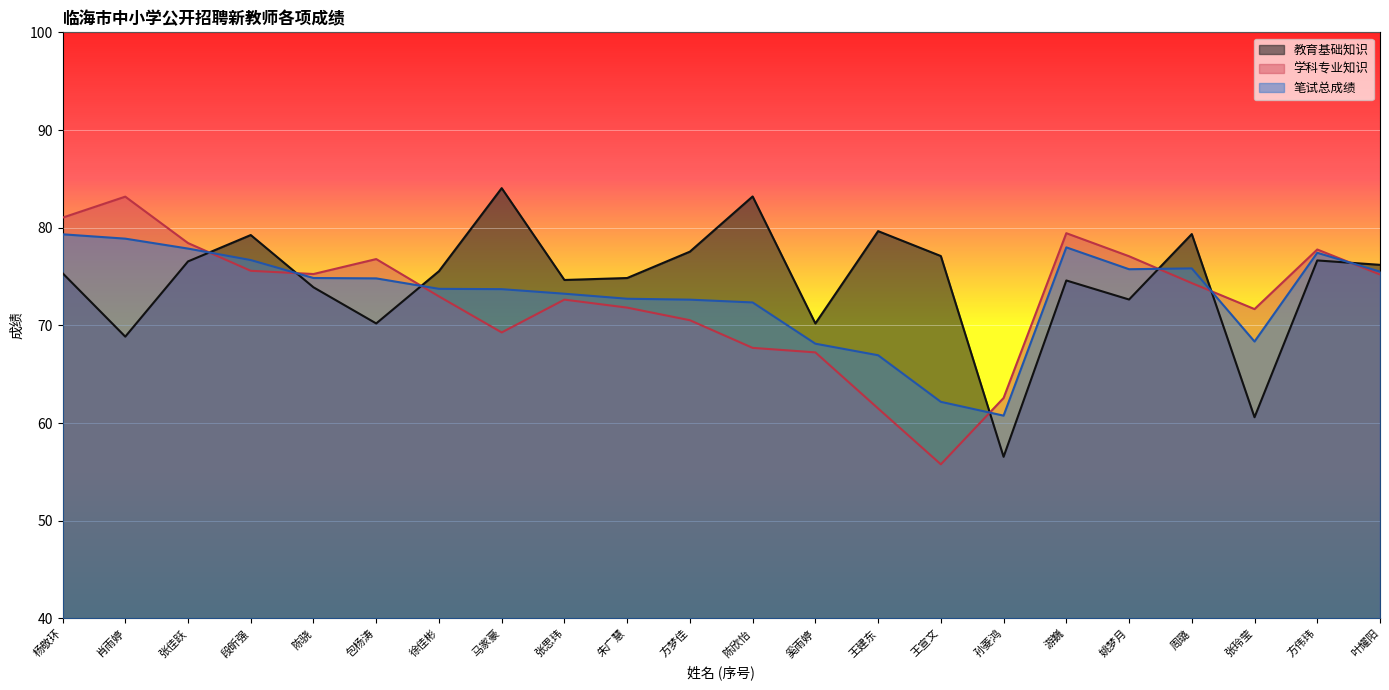

Is the value of 教育基础知识 at 段昕强 greater than the value of 学科专业知识 at 张玲莹?

Yes